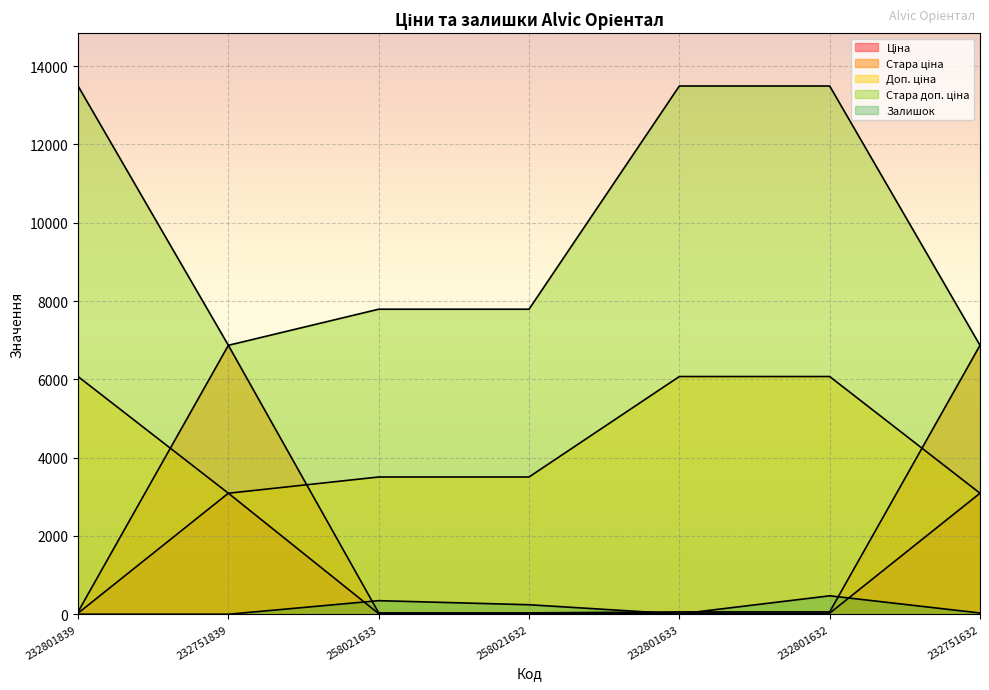

Where is the first local maximum for Стара ціна?

232751839